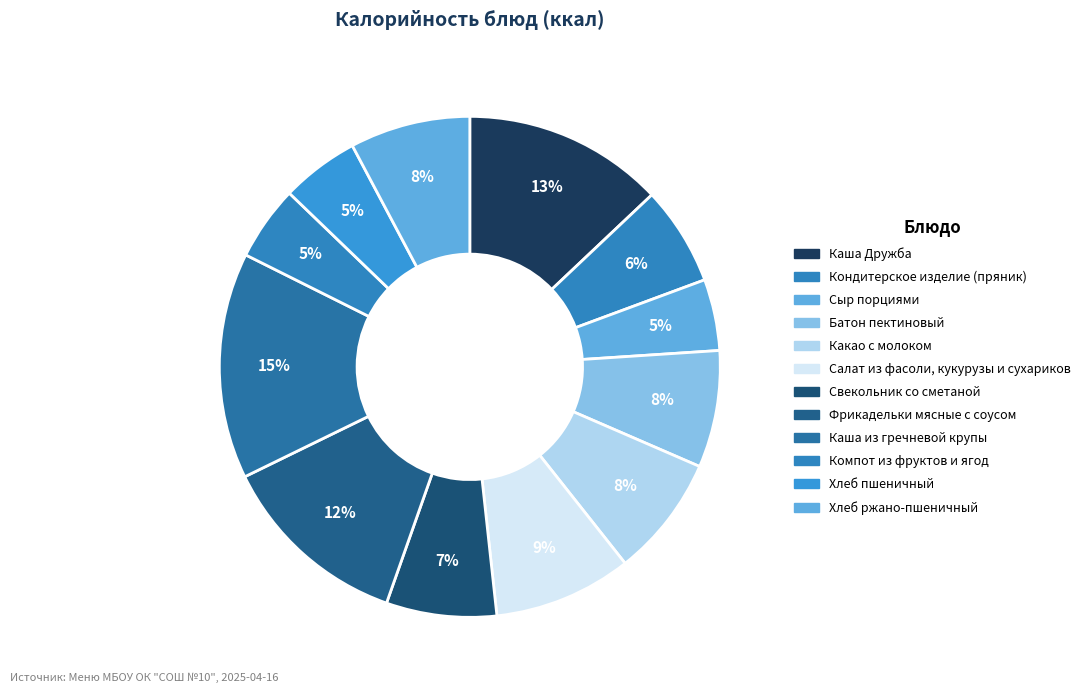

The Какао с молоком slice represents 1% of the pie. True or false?

False